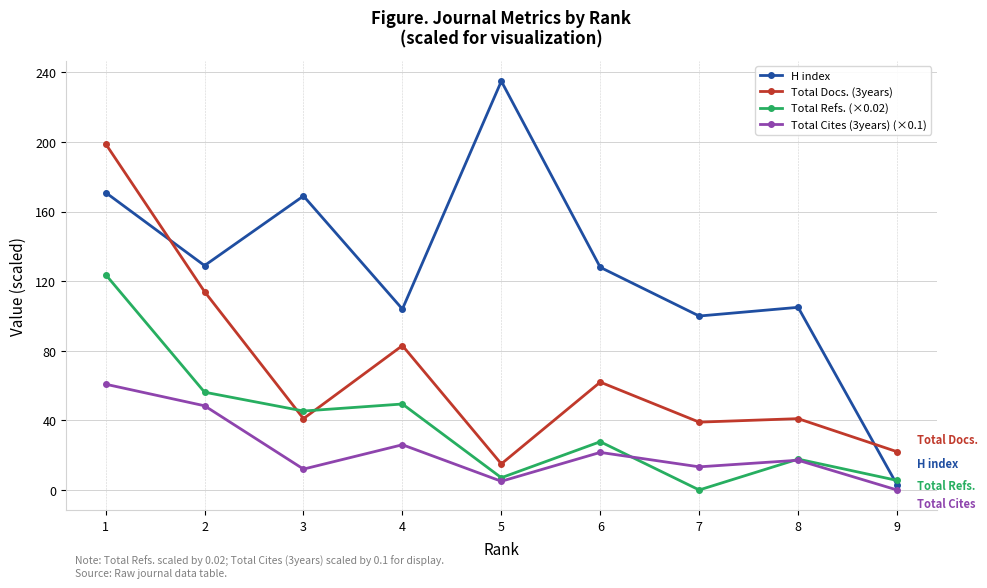

How many series are shown in this chart?

4